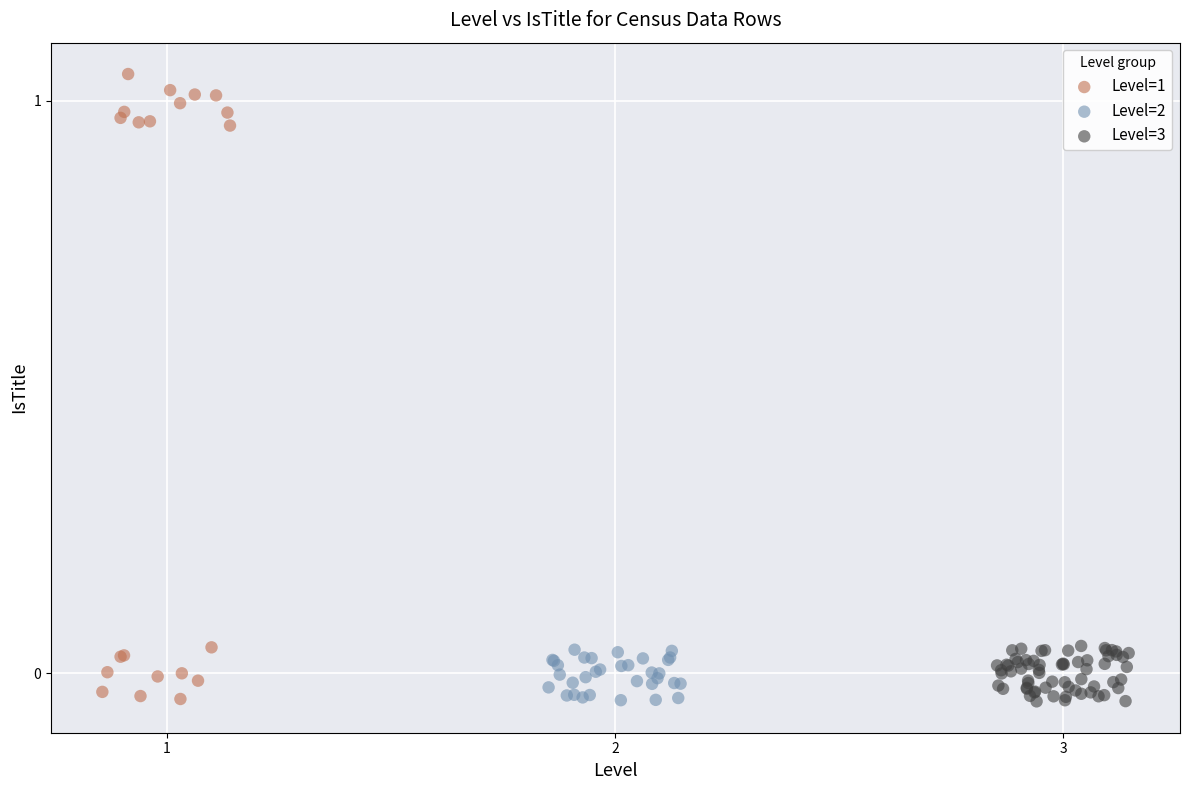

Which series reaches the maximum Y coordinate?

Level=1